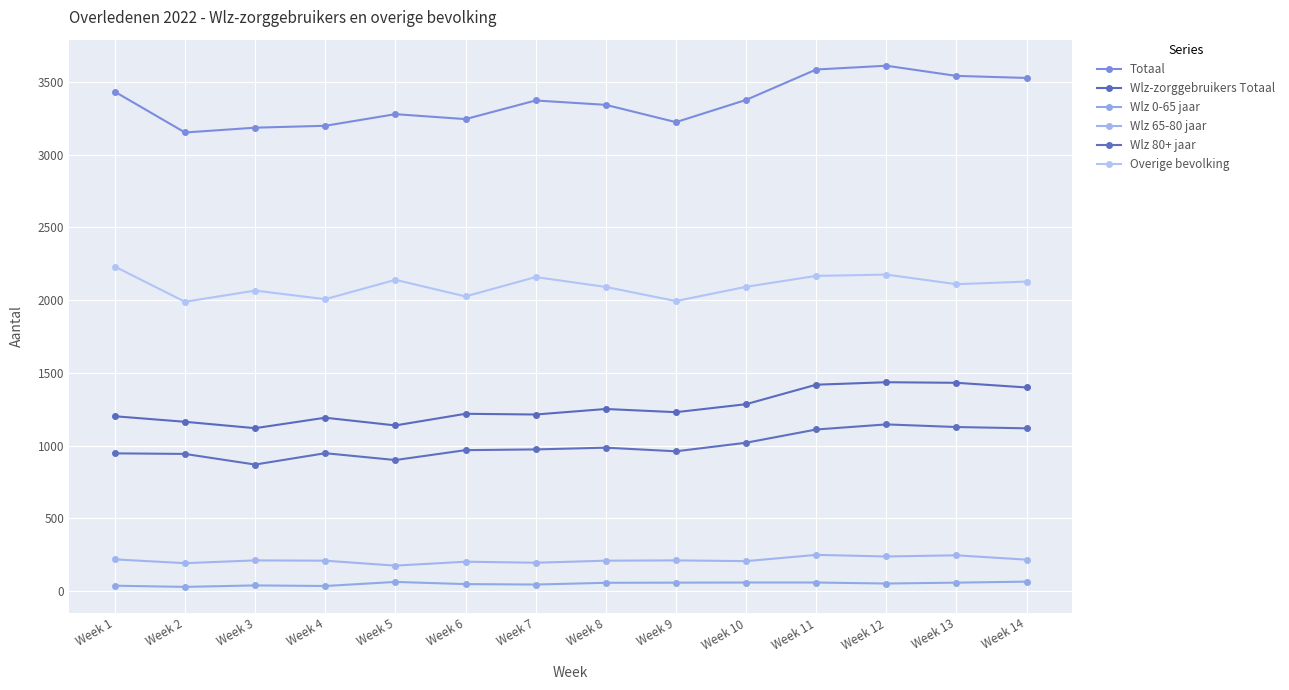

At how many categories does at least one series exceed 476?

14